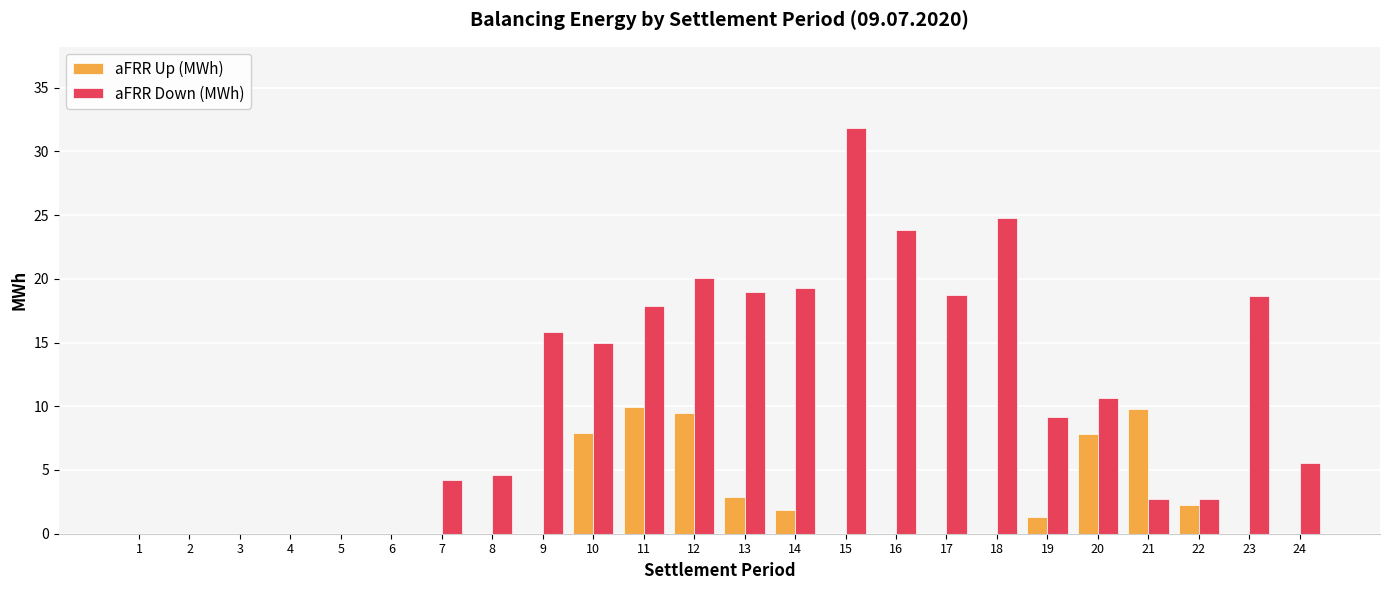

Which series changed the most between 3 and 7?

aFRR Down (MWh)